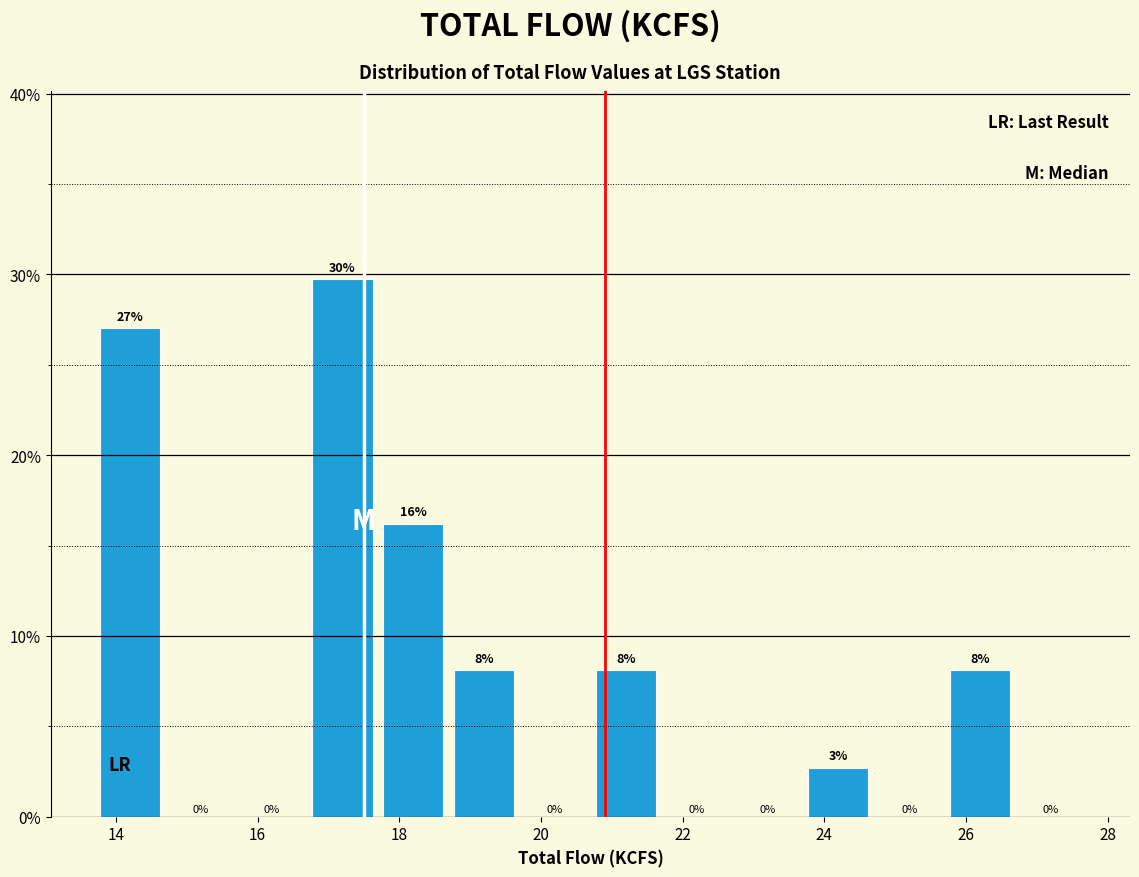

Over which range of the x-axis is the bar tallest?

16.7 to 17.7